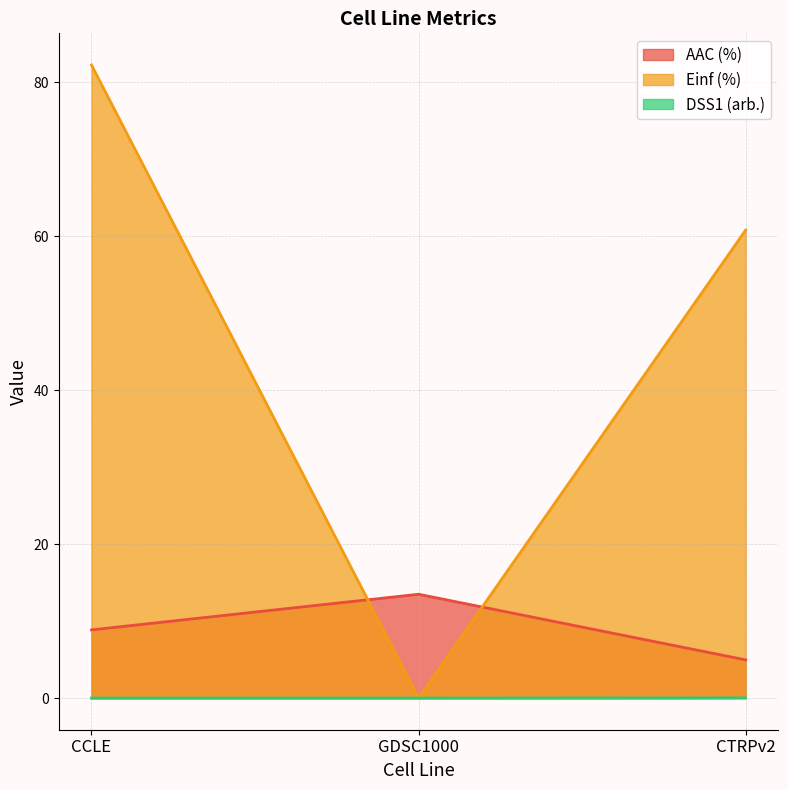

At which category is the sum across all series the highest?

CCLE